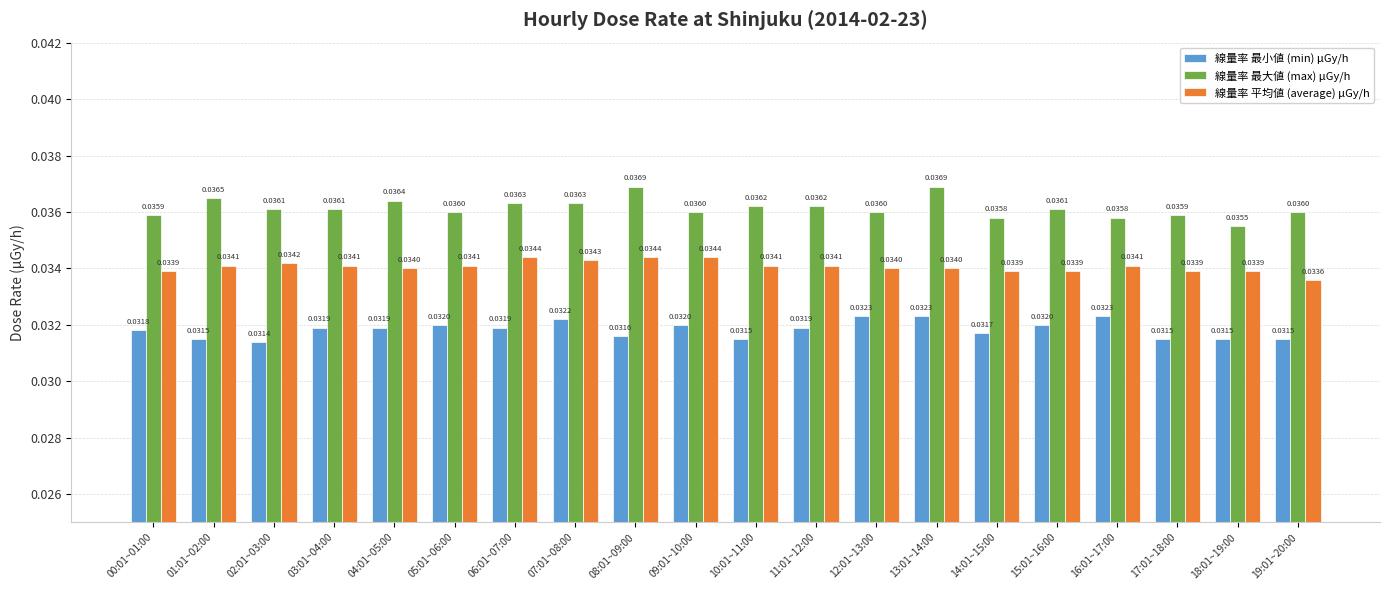

Between 06:01~07:00 and 17:01~18:00, which series saw the biggest shift?

線量率 平均値 (average) μGy/h